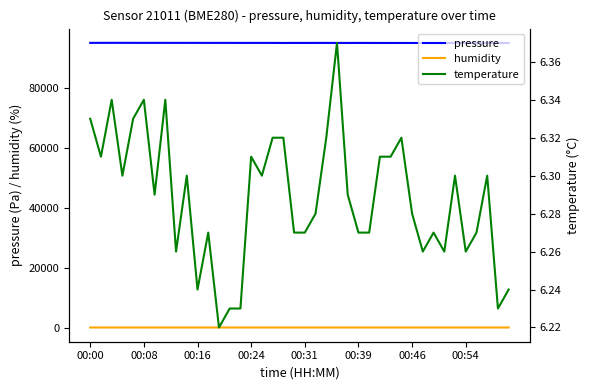

What is the minimum value for pressure?

95044.2